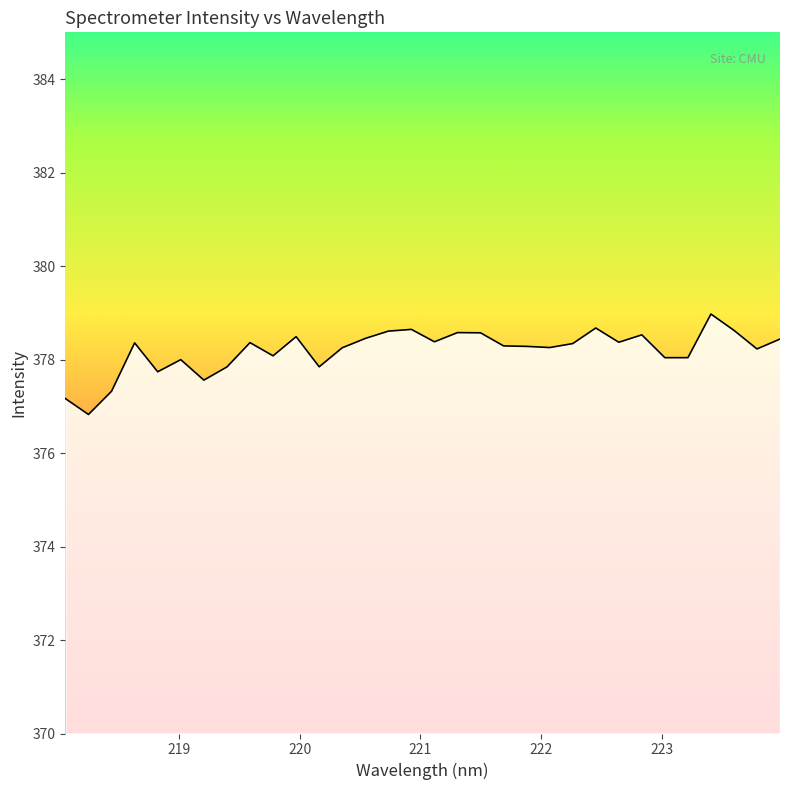

Does the chart have visible grid lines?

No